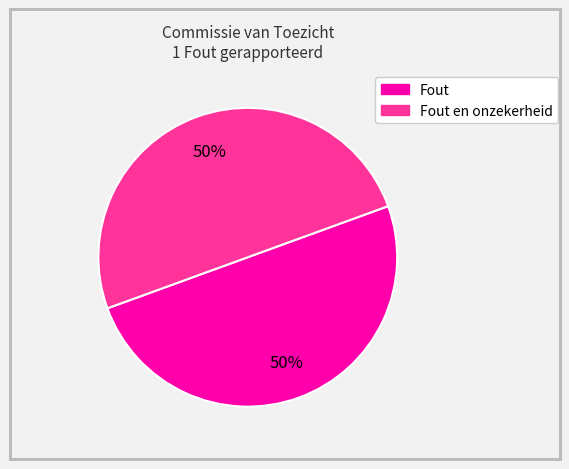

To the nearest percent, what is the average slice percentage?

50%